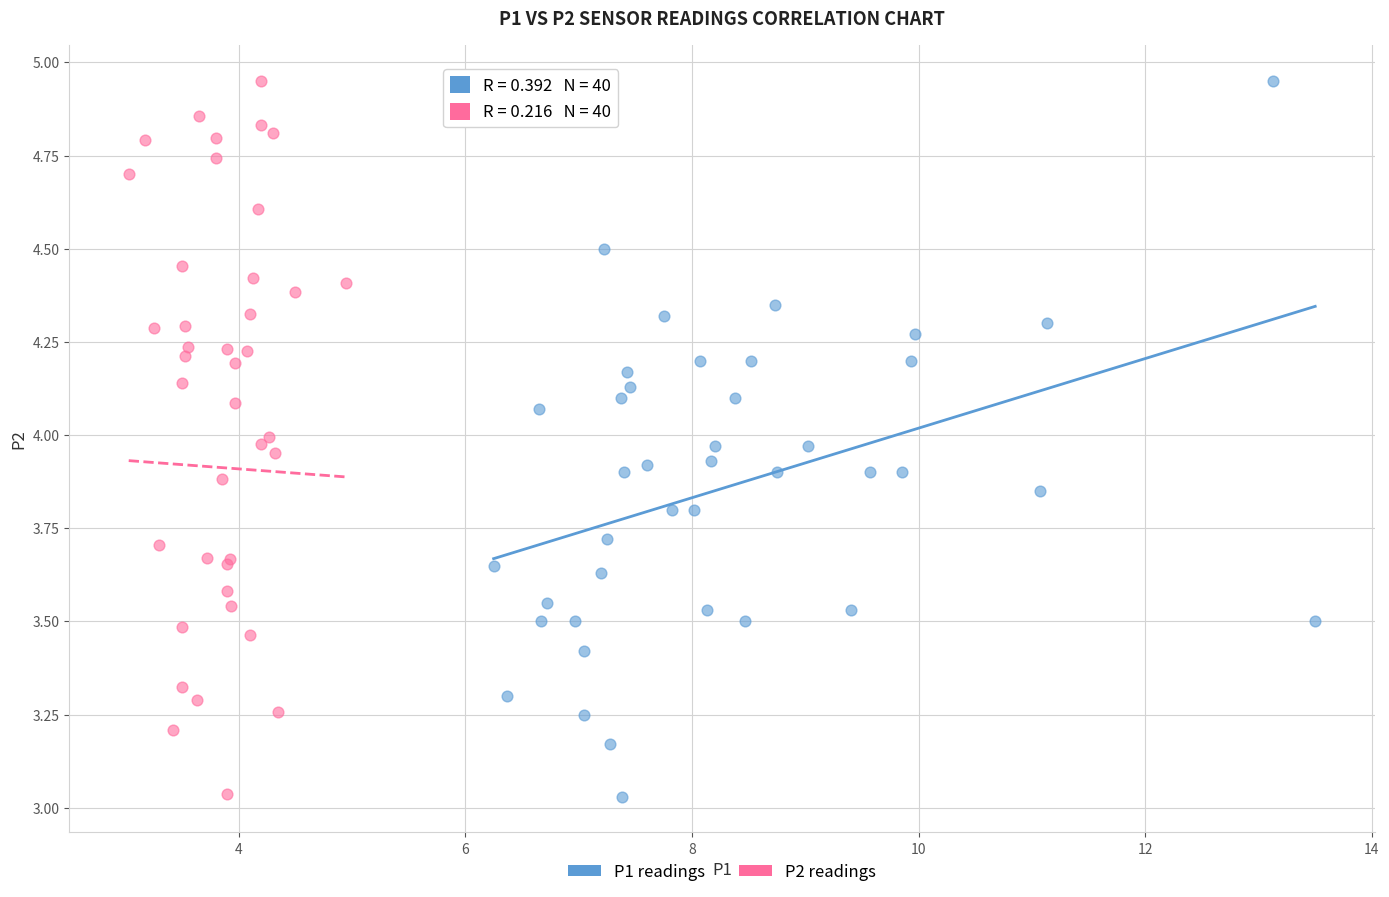

What are all the series names shown in the legend?

P1 readings, P2 readings